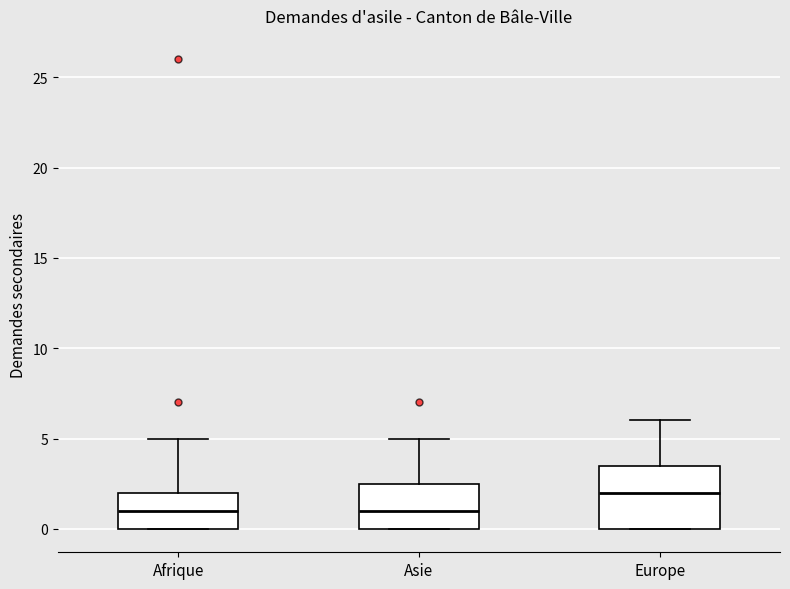

Reading left to right, transcribe this box plot: for each box, give where its median line is, the range the box spans, and where its two whiskers end, as read against the y-axis. The values are not printed on the chart, so give them approximately, as read against the axis.

Afrique: median 1.0, box 0.0 to 2.0, whiskers 0.0 to 5.0
Asie: median 1.0, box 0.0 to 2.5, whiskers 0.0 to 5.0
Europe: median 2.0, box 0.0 to 3.5, whiskers 0.0 to 6.0